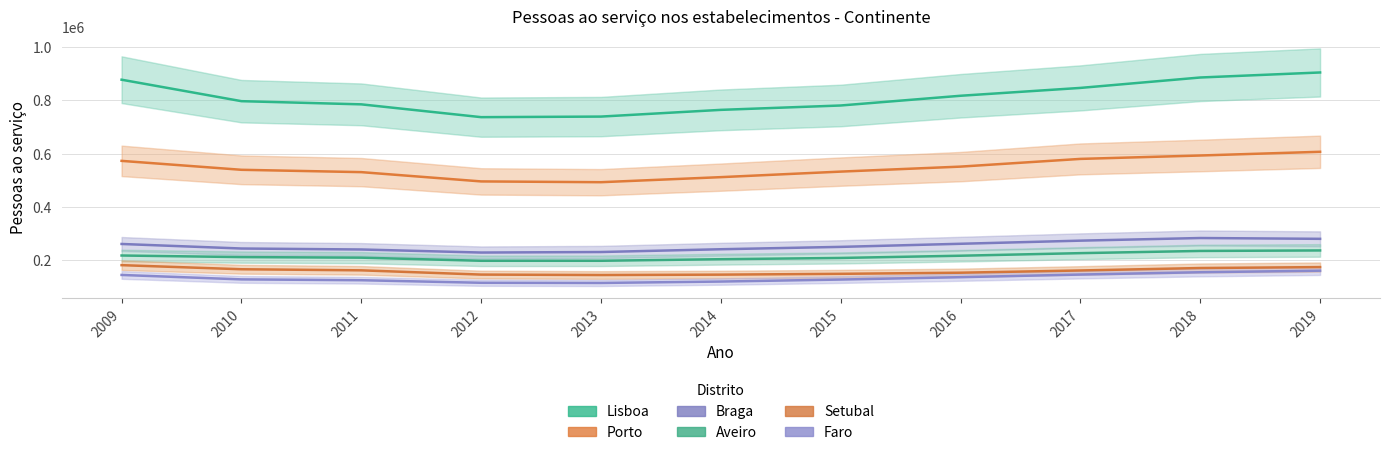

Does the chart have visible grid lines?

Yes